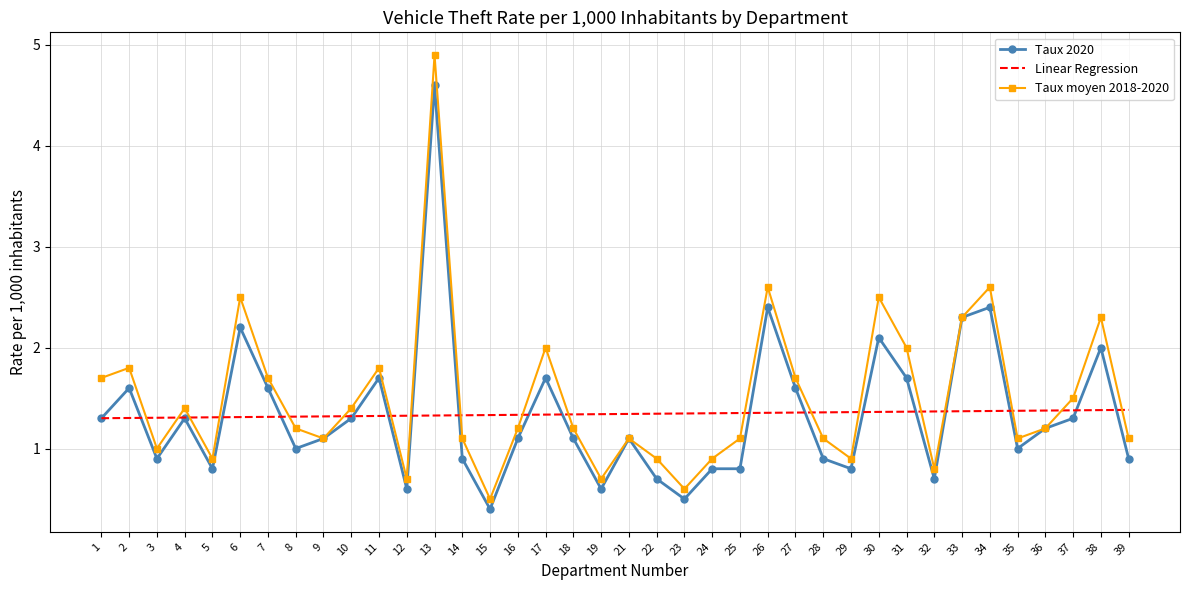

How many intersections are there between Linear Regression and Taux moyen 2018-2020?

19